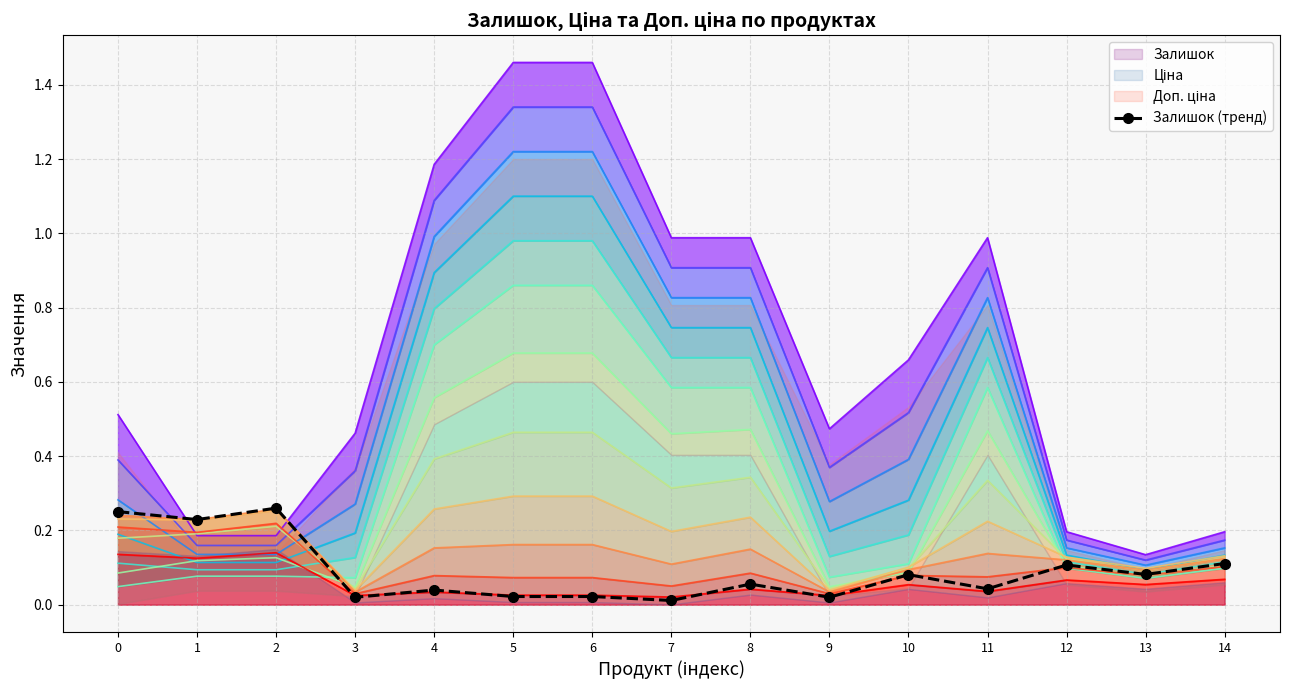

Reading left to right, extract all data points from this chart.

0=0.3	1=0.2	2=0.3	3=0.0	4=0.0	5=0.0	6=0.0	7=0.0	8=0.1	9=0.0	10=0.1	11=0.0	12=0.1	13=0.1	14=0.1